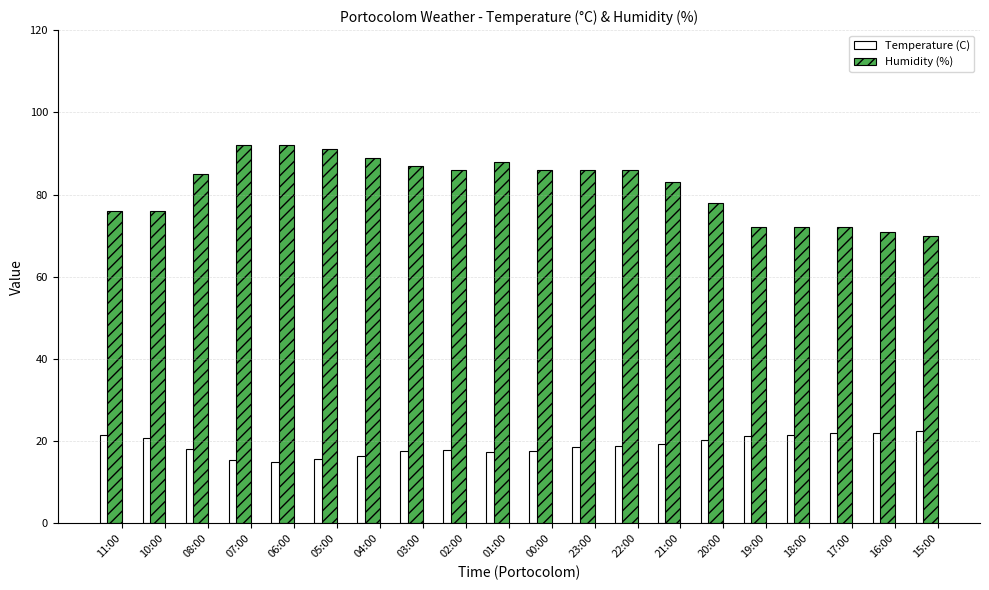

List the series in order of their peak value, lowest first.

Temperature (C), Humidity (%)